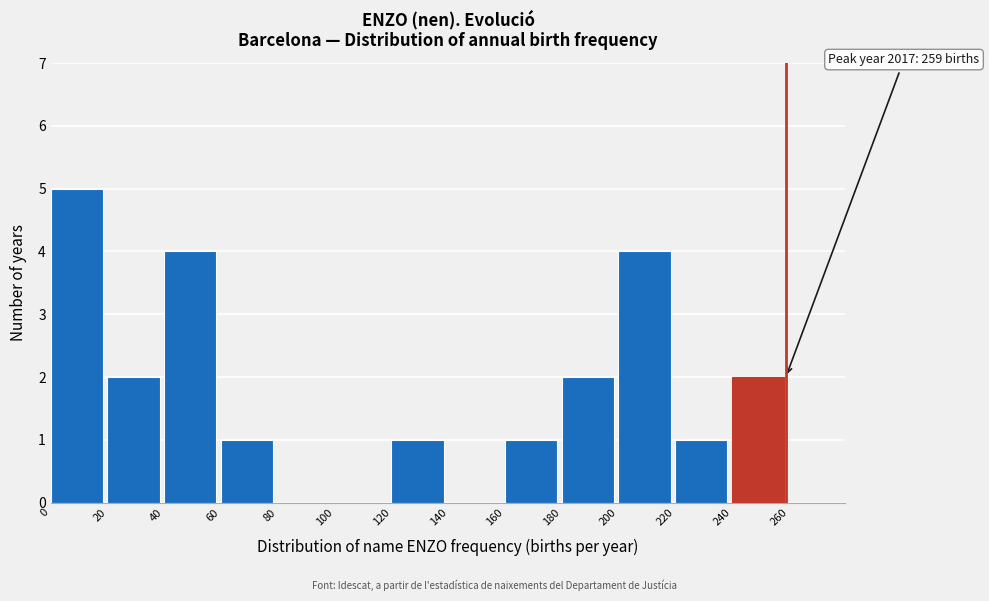

Over which range of the x-axis is the bar tallest?

0 to 20